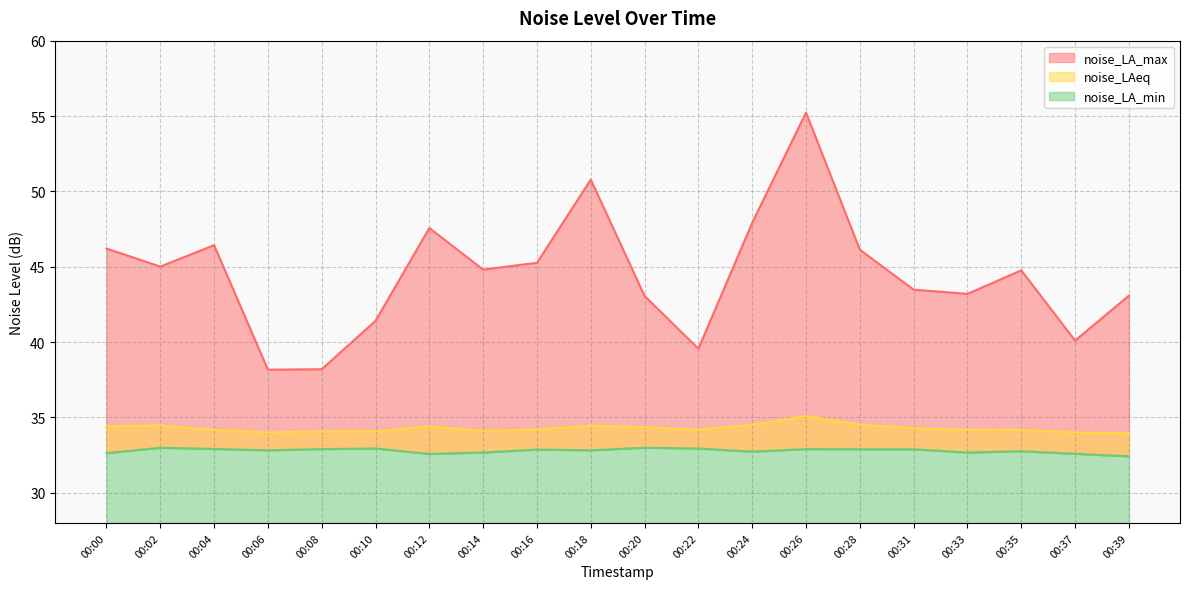

What is the value of the noise_LA_min point at the 9th from the left?

32.9